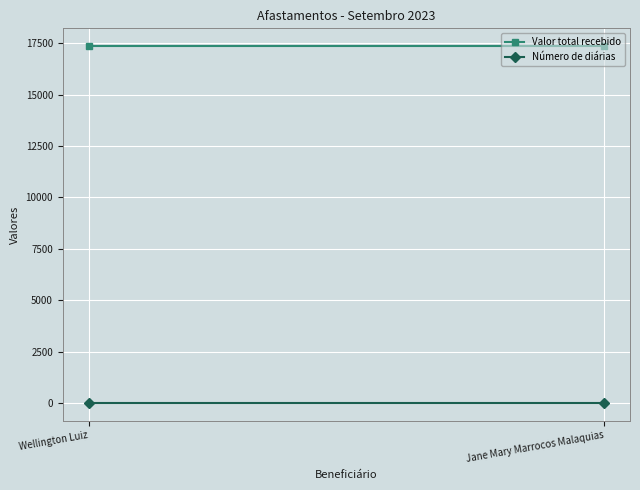

Which series has the widest spread of values?

Valor total recebido